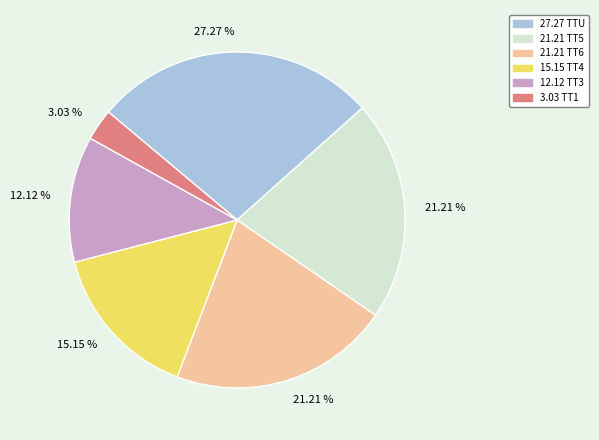

Does any single category account for the majority?

No